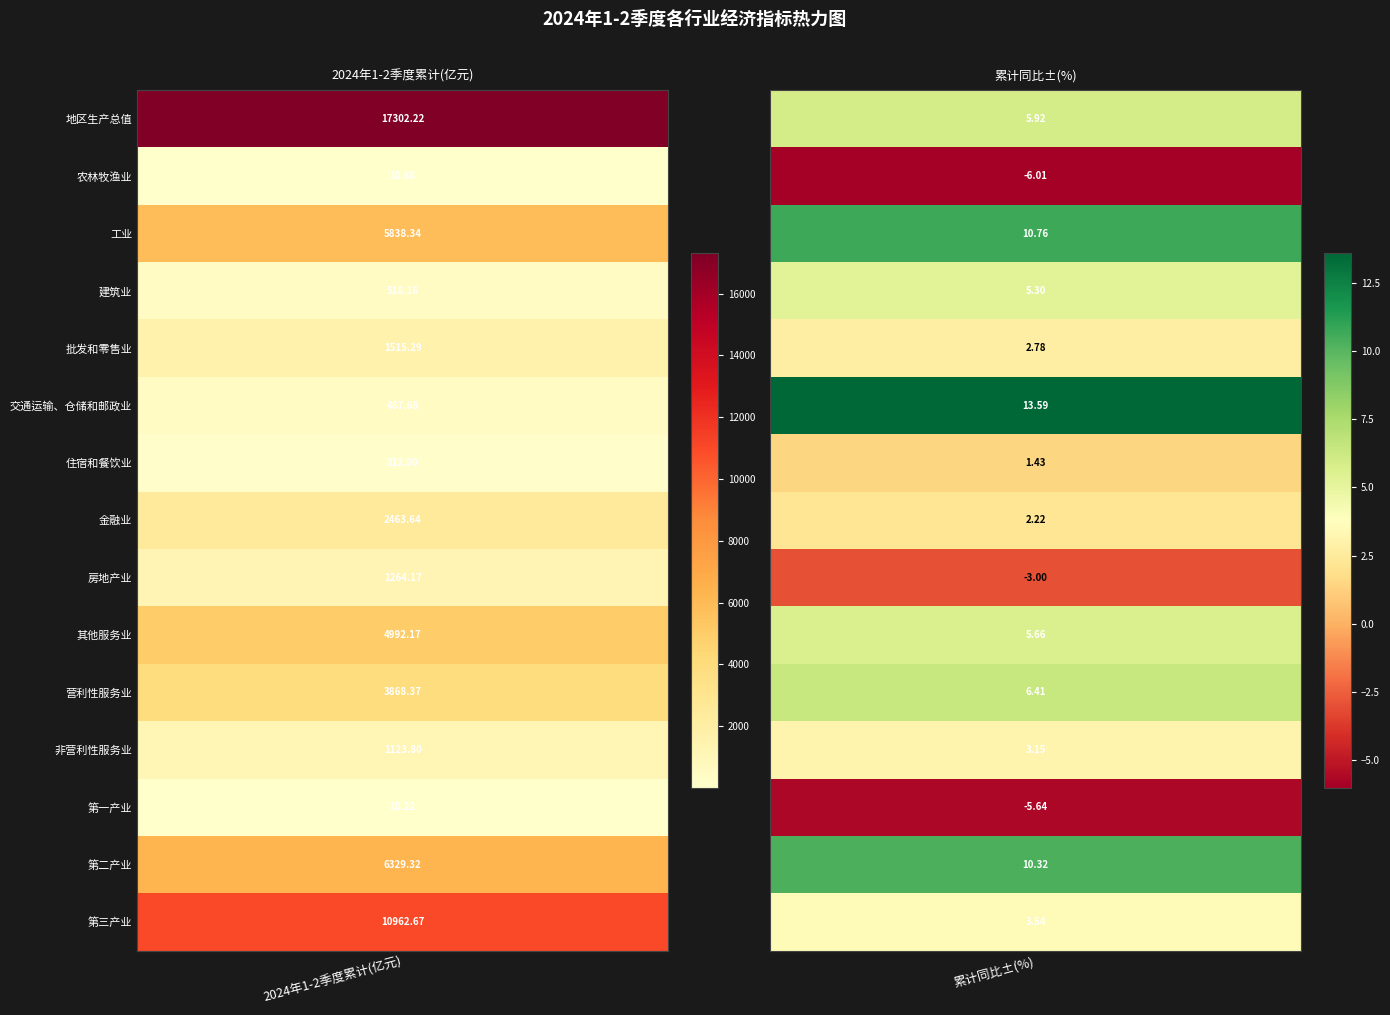

Rank the series by their maximum value, from lowest to highest.

第一产业, 农林牧渔业, 住宿和餐饮业, 交通运输、仓储和邮政业, 建筑业, 非营利性服务业, 房地产业, 批发和零售业, 金融业, 营利性服务业, 其他服务业, 工业, 第二产业, 第三产业, 地区生产总值